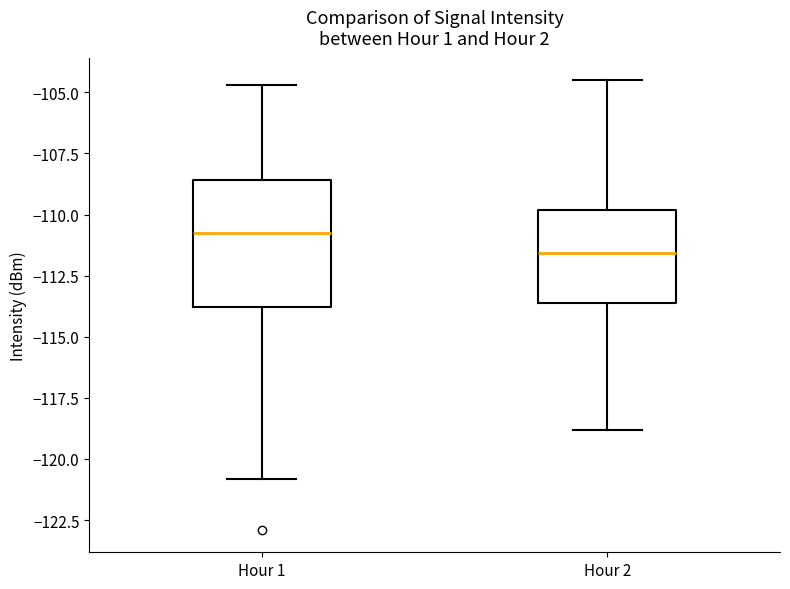

Which box's median line is the lowest?

Hour 2